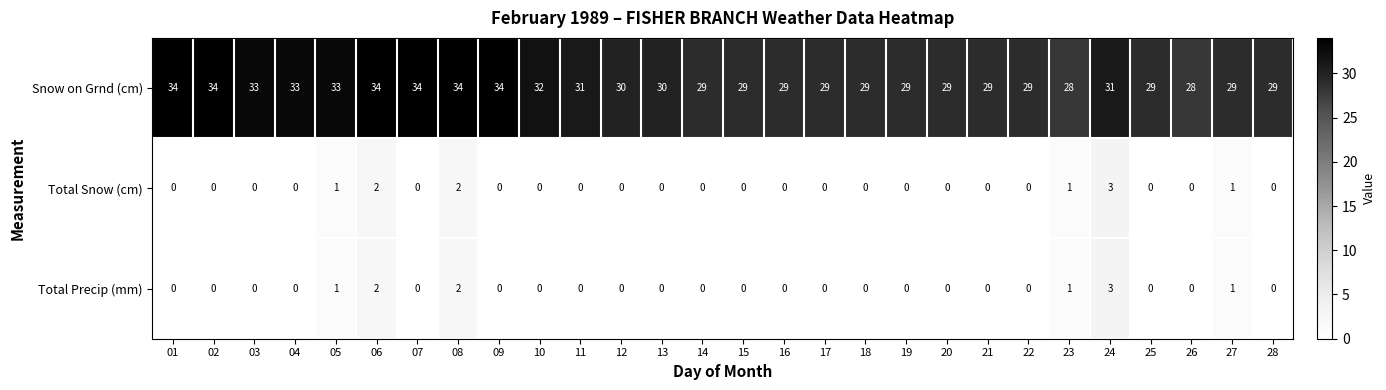

What is the sum of all Snow on Grnd (cm) values?

861